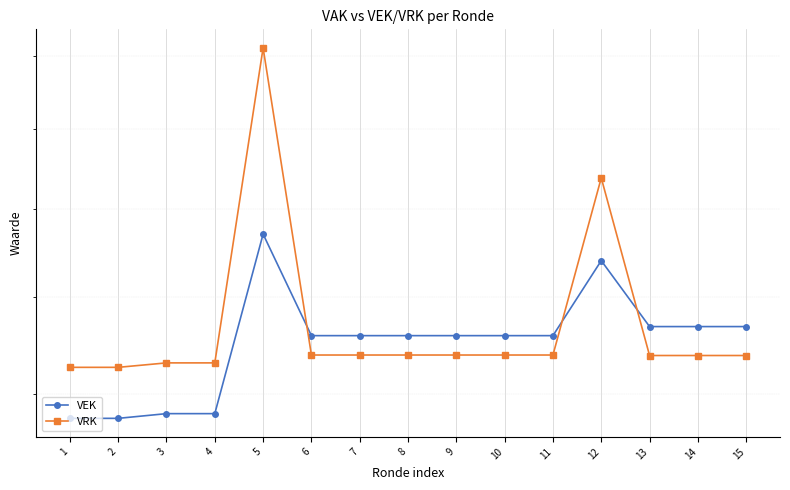

True or false: VRK has a value of 1876 at 15.

True